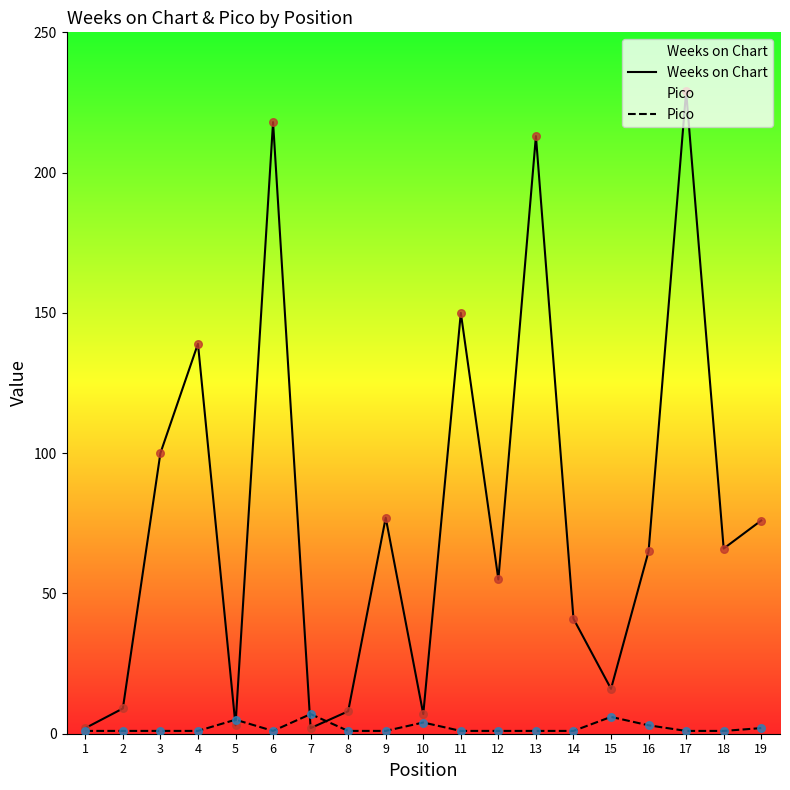

Which series contains the highest Y value?

Weeks on Chart